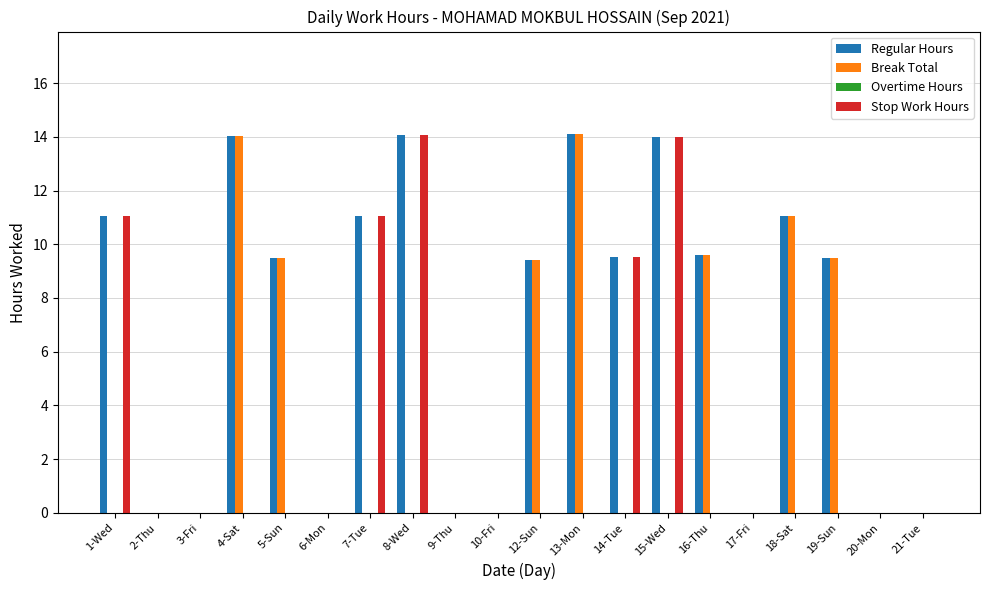

Is it true that Break Total equals 11.1 at 18-Sat?

True